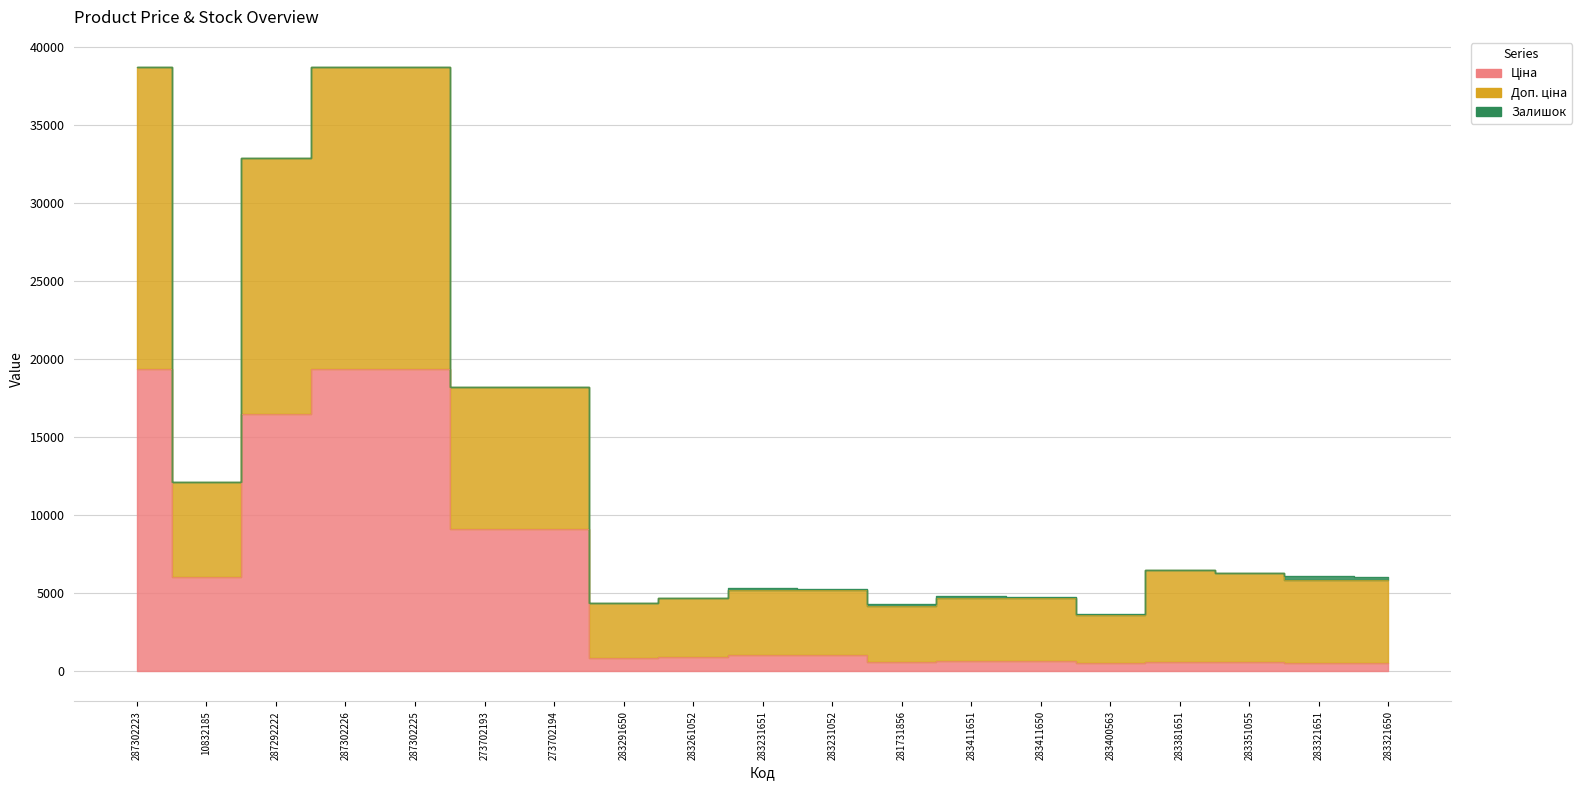

In Ціна, how many points are higher than both neighbors (excluding endpoints)?

1